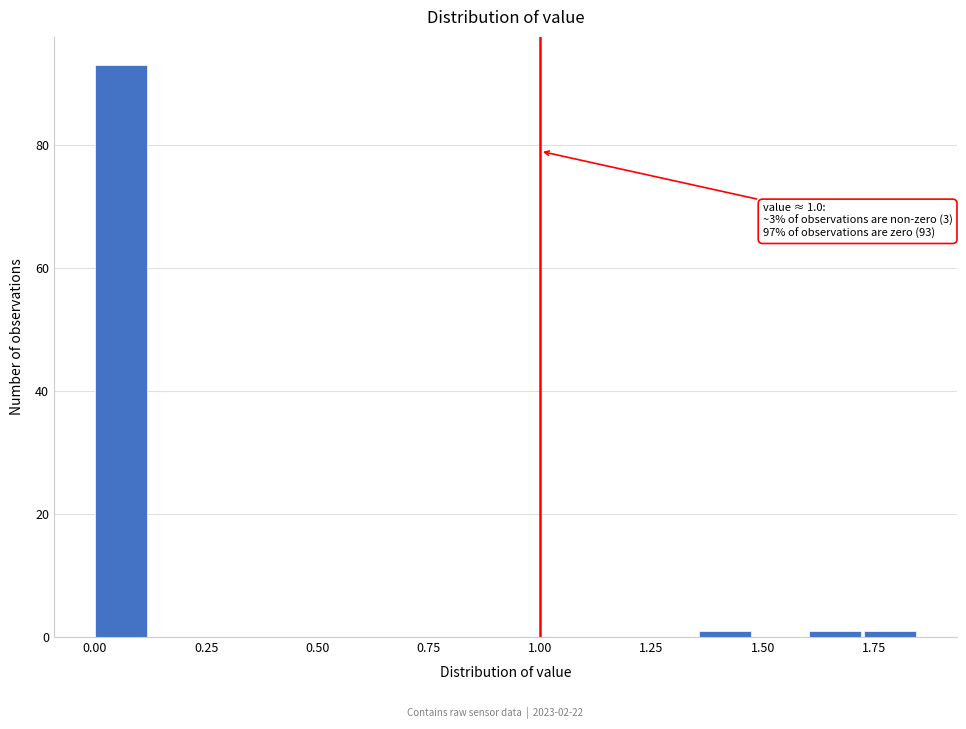

Read against the x-axis, roughly where is the centre of the tallest bar?

0.05